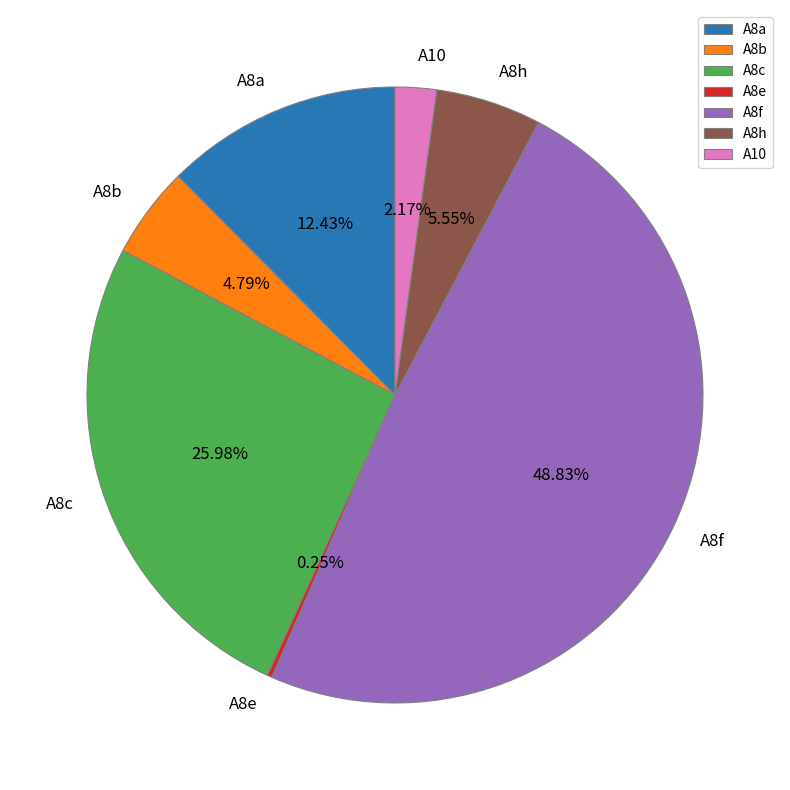

Which slice is the largest?

A8f